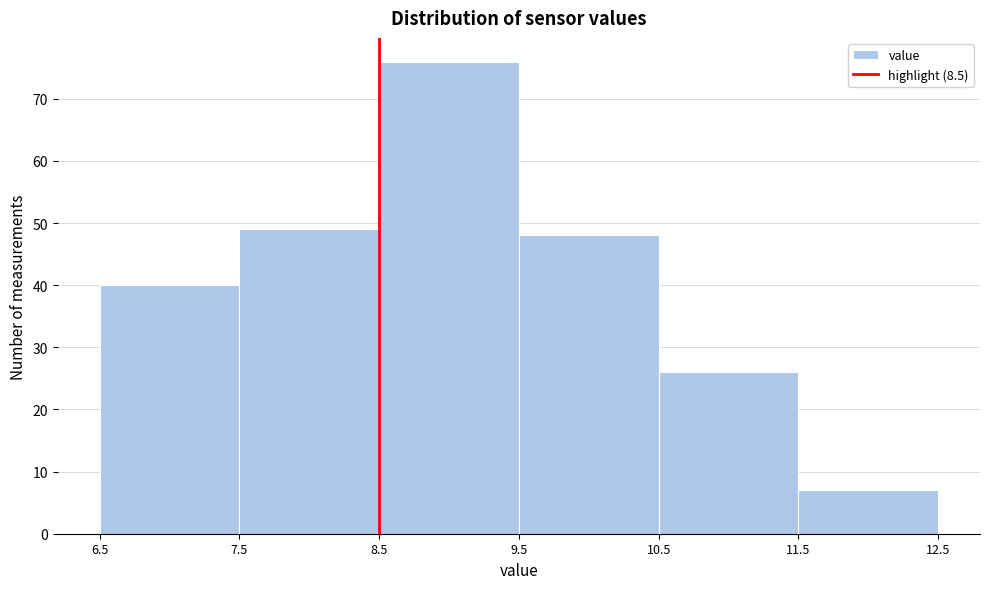

Reading left to right, transcribe this chart: for each bar, give the range it covers on the x-axis and its height. The values are not printed on the chart, so give them approximately, as read against the axis.

6.5 to 7.5: 40
7.5 to 8.5: 49
8.5 to 9.5: 76
9.5 to 10.5: 48
10.5 to 11.5: 26
11.5 to 12.5: 7